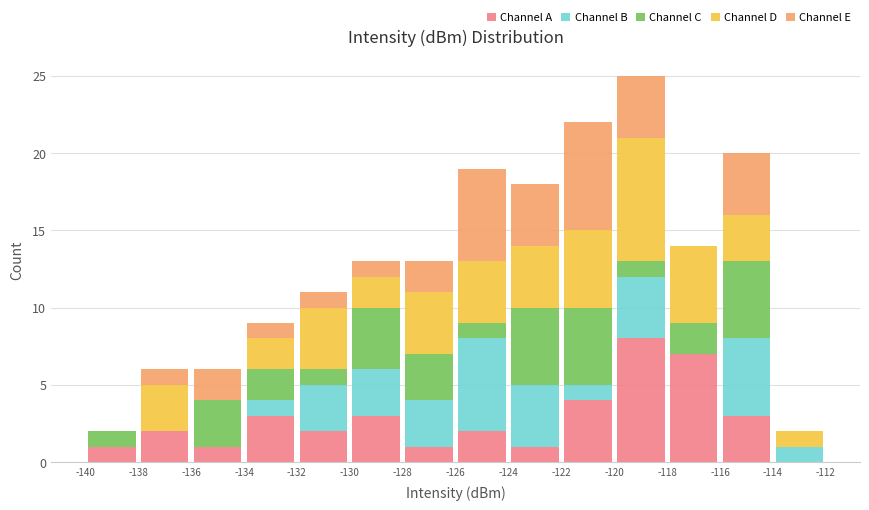

What is the total height of the stacked bar covering -120 to -118 on the x-axis? The values are not printed on the chart, so give them approximately, as read against the axis.

25